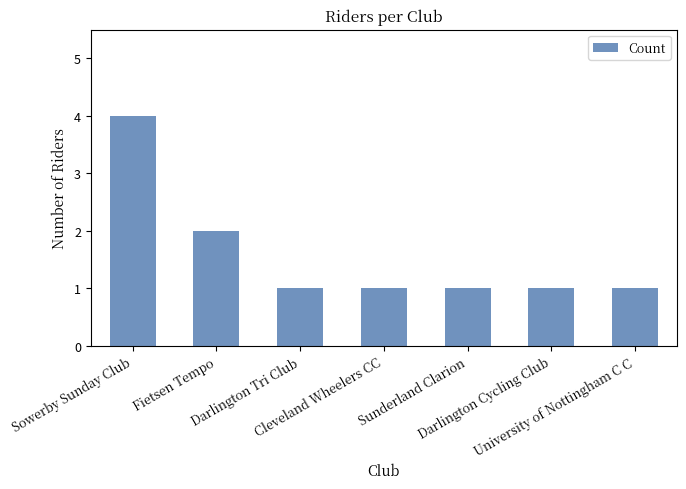

What is the sum of the values at Darlington Tri Club and Sowerby Sunday Club?

5